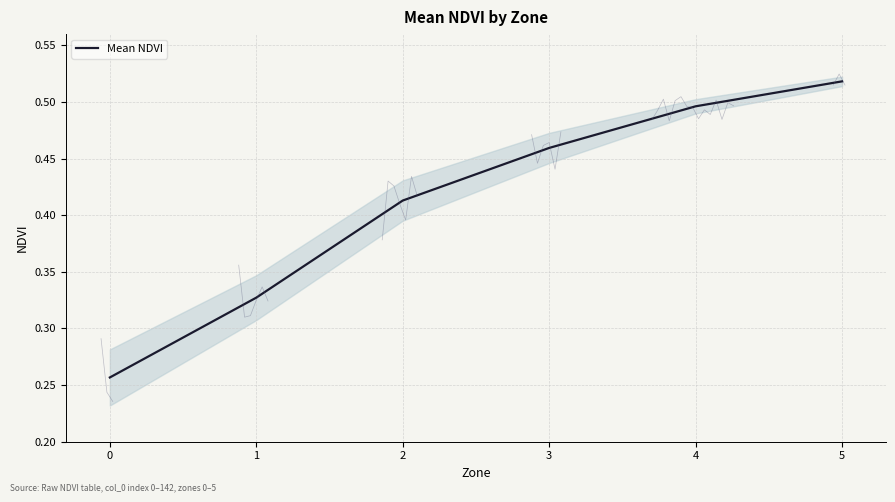

Does the chart have visible grid lines?

Yes